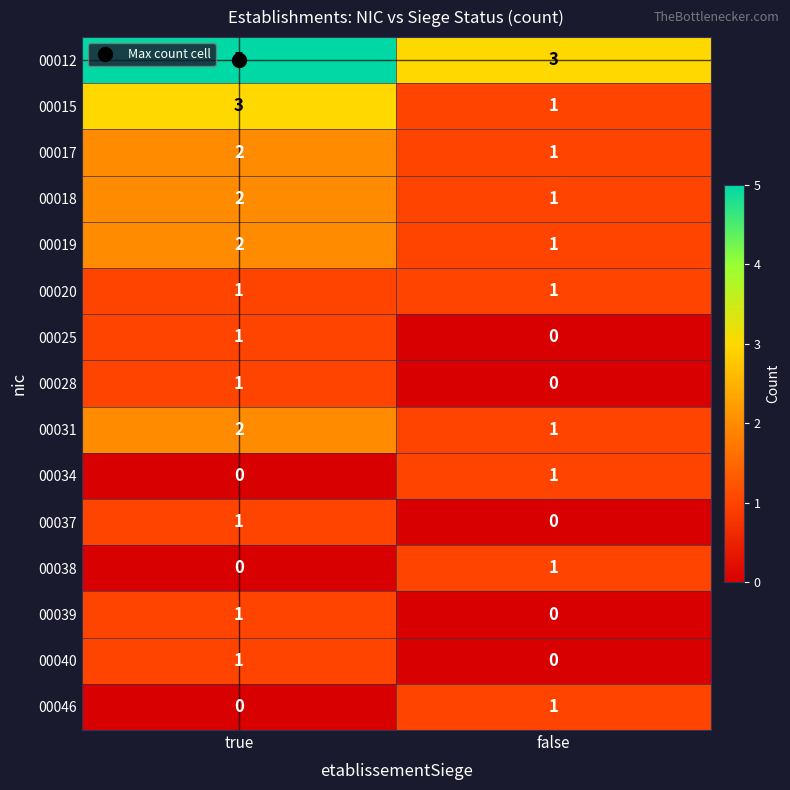

Is the value of 00015 at false greater than the value of 00017 at true?

No